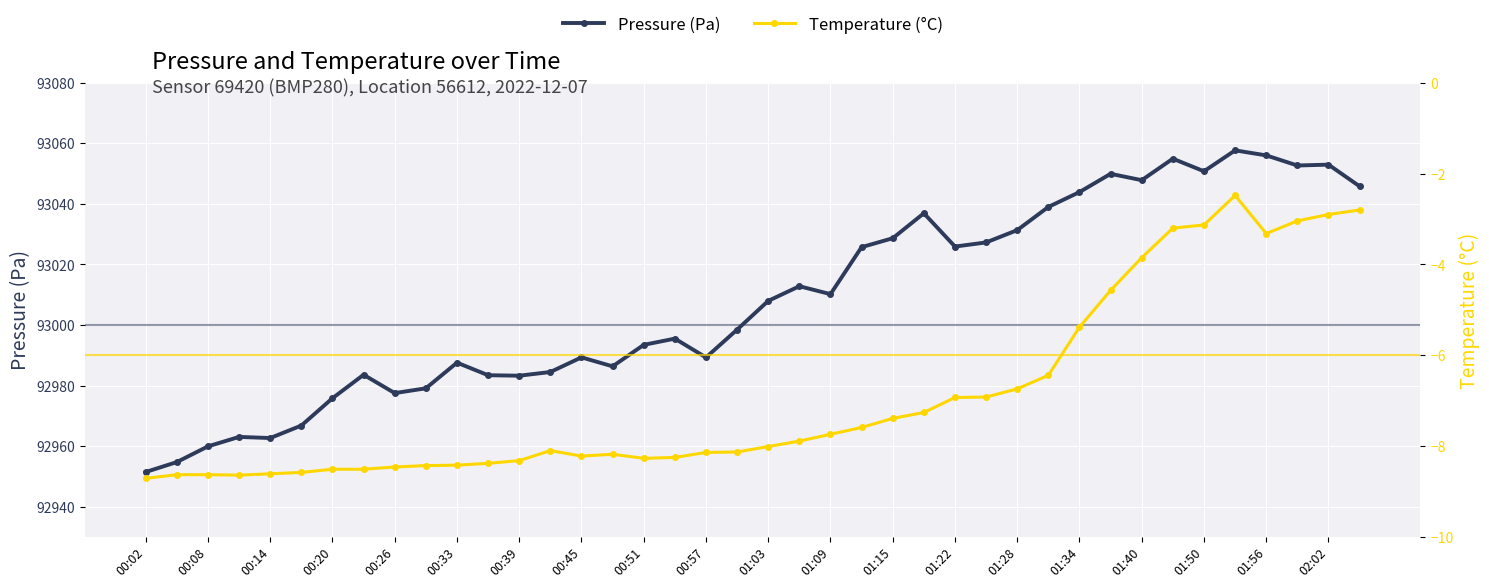

What is the maximum value shown in the chart?

93057.7